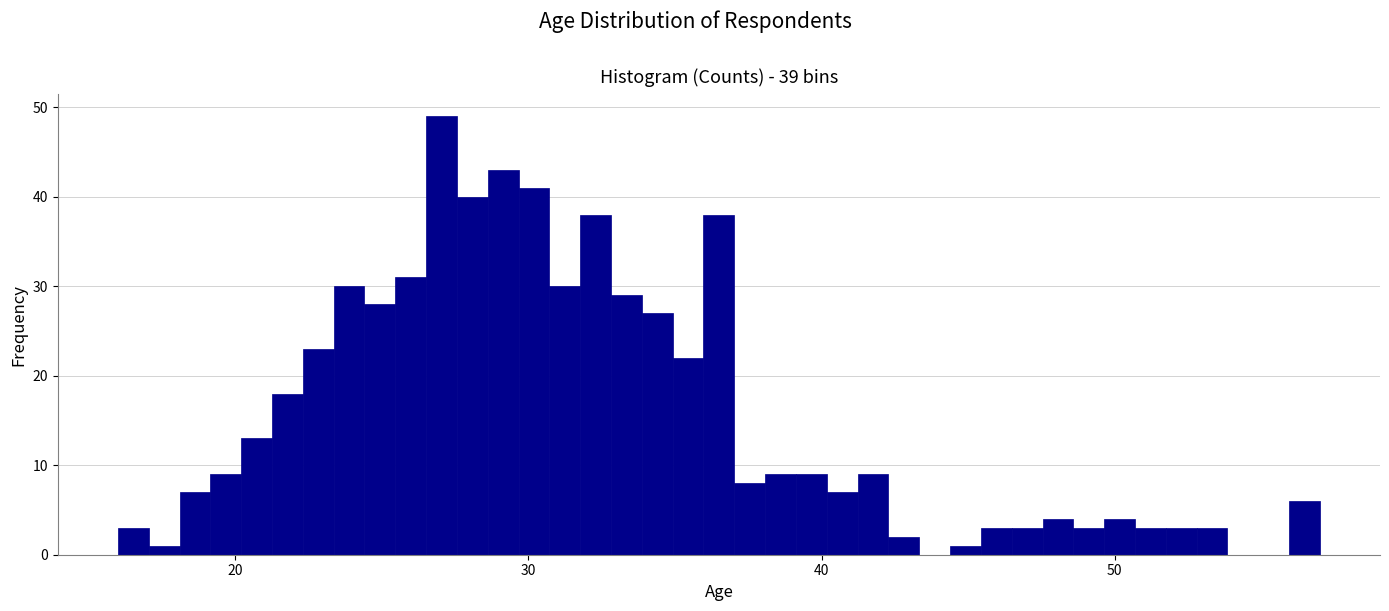

Read against the x-axis, roughly where is the centre of the tallest bar?

27